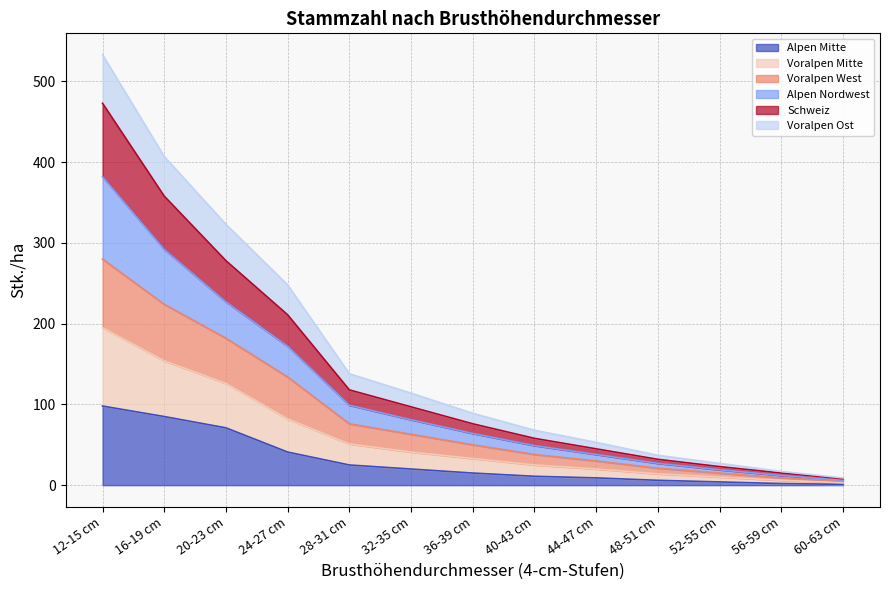

What are all the series names shown in the legend?

Alpen Mitte, Voralpen Mitte, Voralpen West, Alpen Nordwest, Schweiz, Voralpen Ost